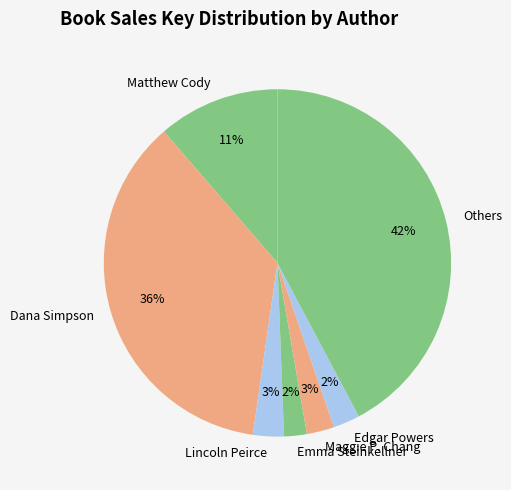

Does Dana Simpson account for over 50% of the chart?

No